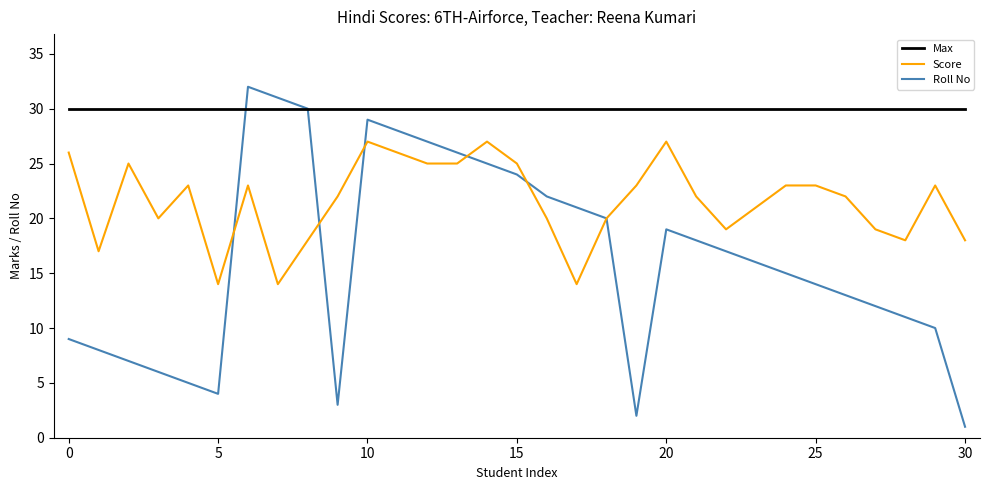

Which series has the widest spread of values?

Roll No